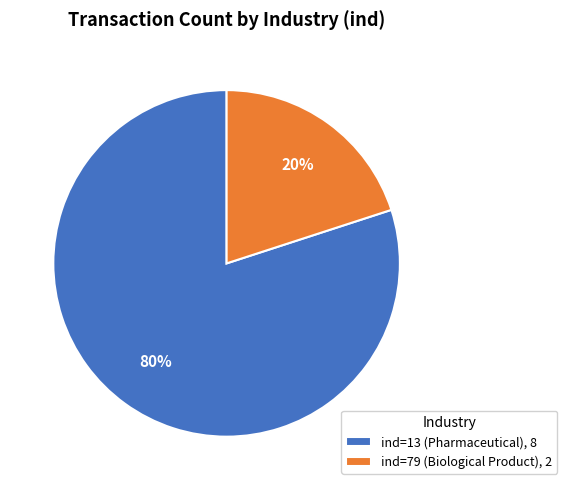

Do ind=79 (Biological Product), 2 and ind=13 (Pharmaceutical), 8 together represent more than half of the pie?

Yes